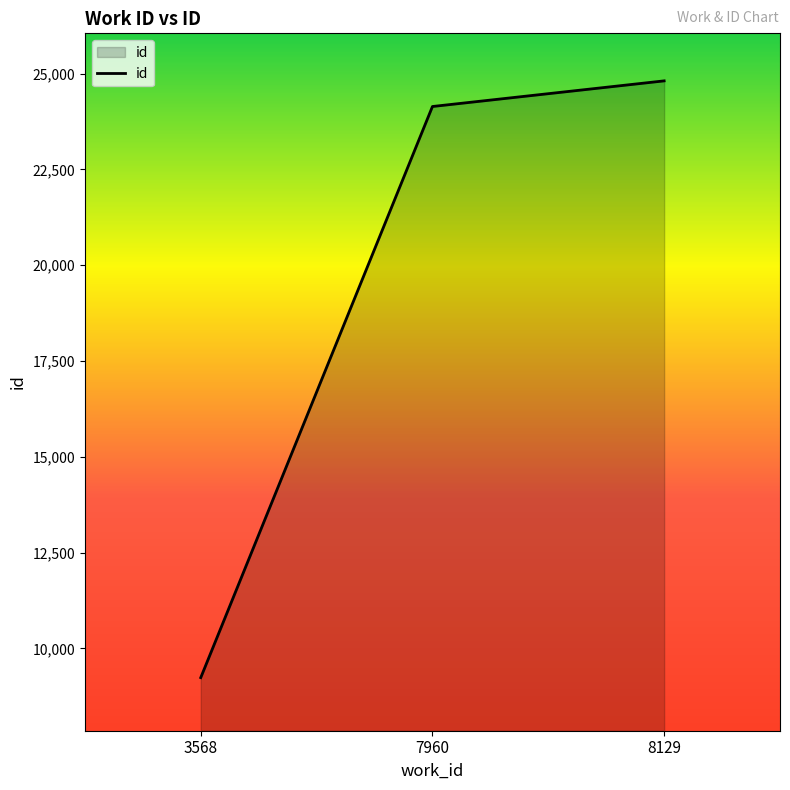

What is the approximate value at 8129, to the nearest 100?

24800